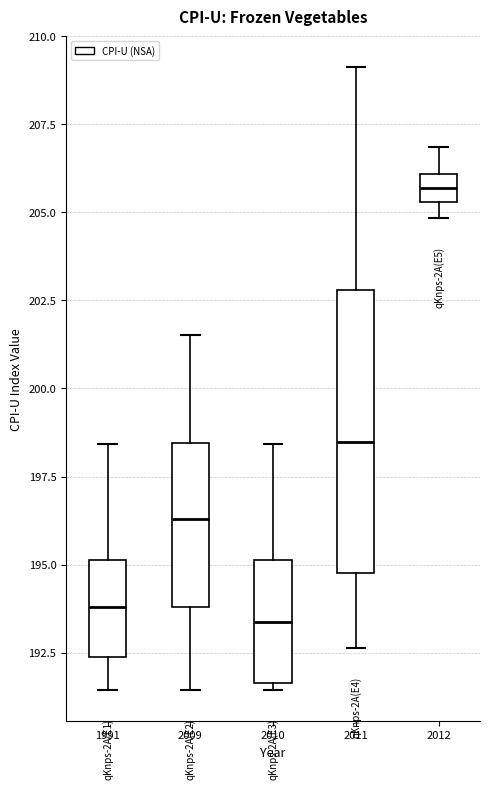

Where does the lower whisker of the box at x = 2011 end on the y-axis? The values are not printed on the chart, so give them approximately, as read against the axis.

192.5